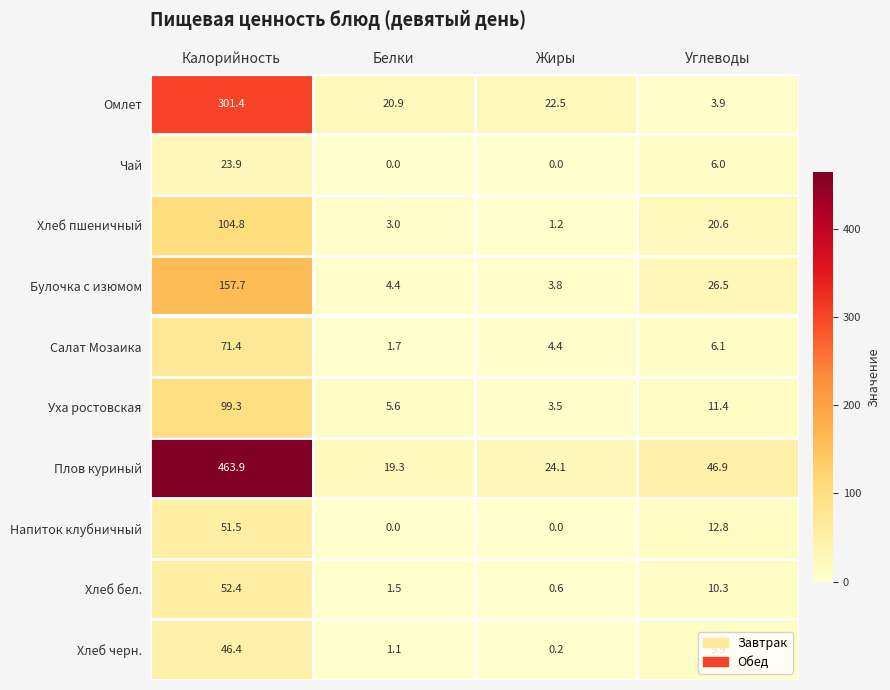

Where is Уха ростовская nearest to the value 51?

Углеводы